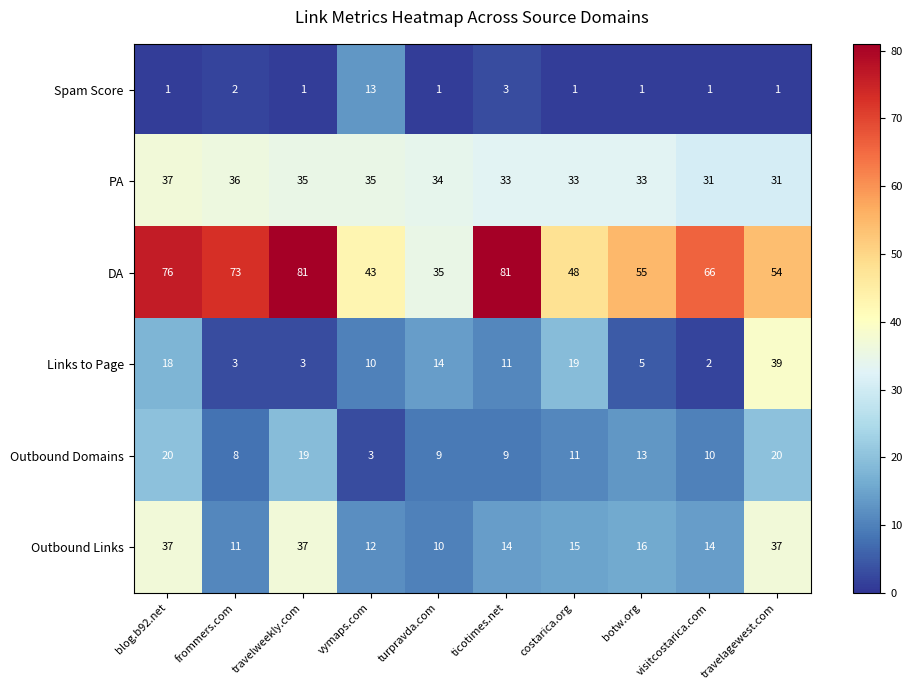

At which category is the sum across all series the highest?

blog.b92.net